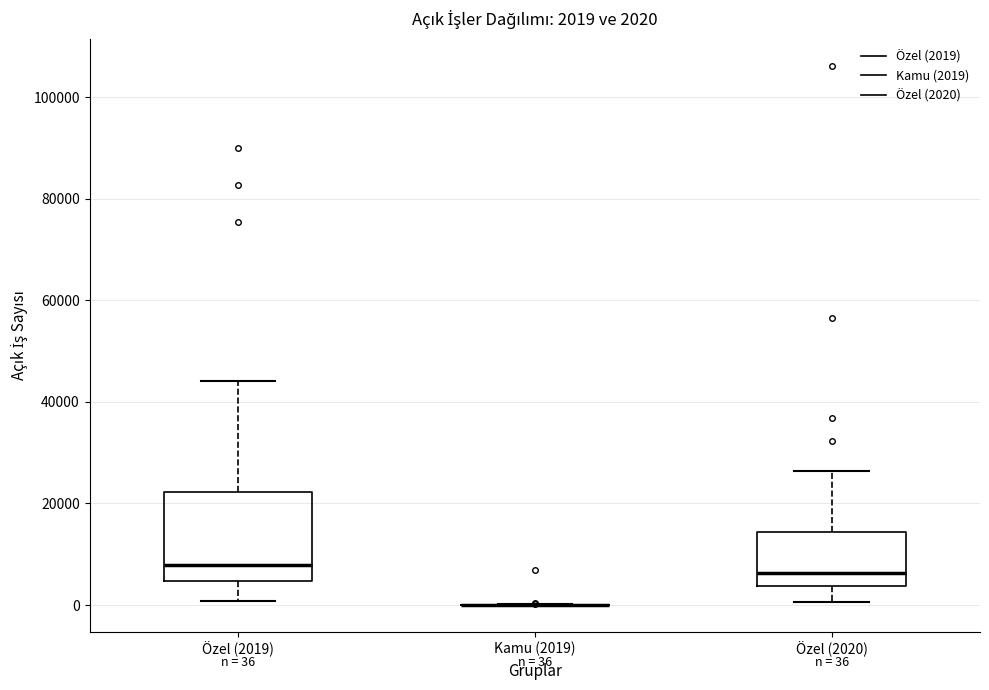

Which box is the tallest, from its lower edge to its upper edge?

Özel (2019)